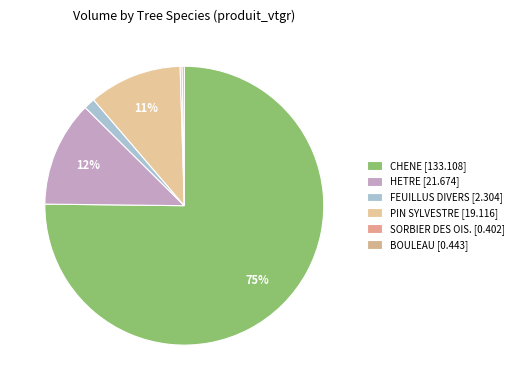

Count the number of slices in the pie.

6